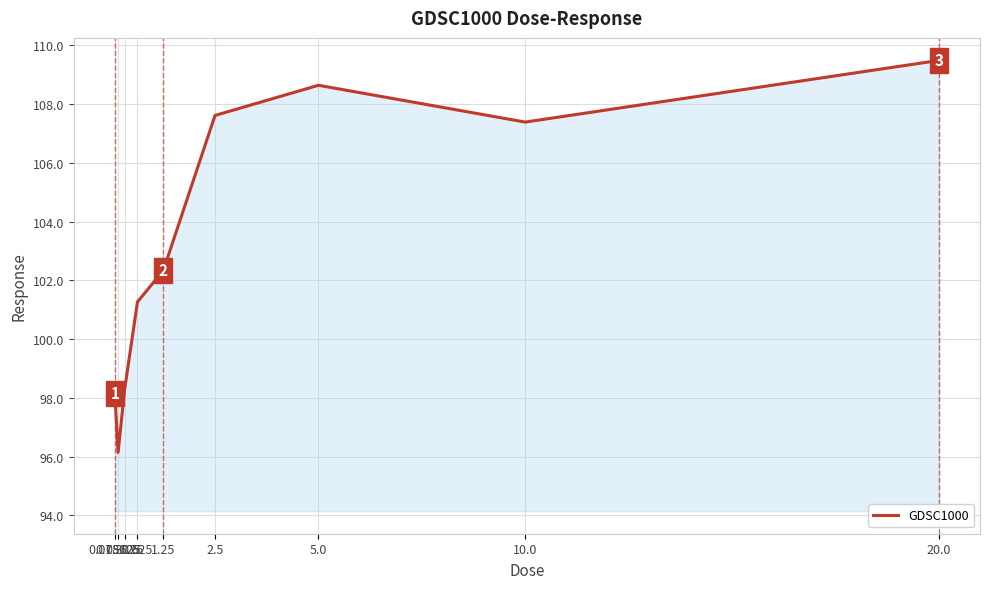

The chart shows a value of 98.3 at 0.3125. True or false?

True